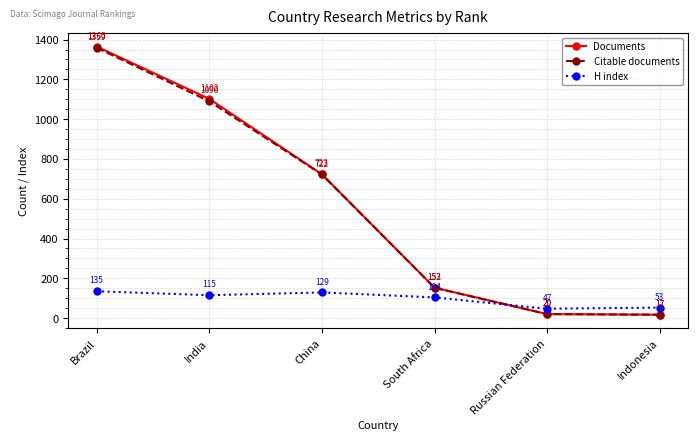

Is the value of H index at Brazil greater than the value of Citable documents at Indonesia?

Yes